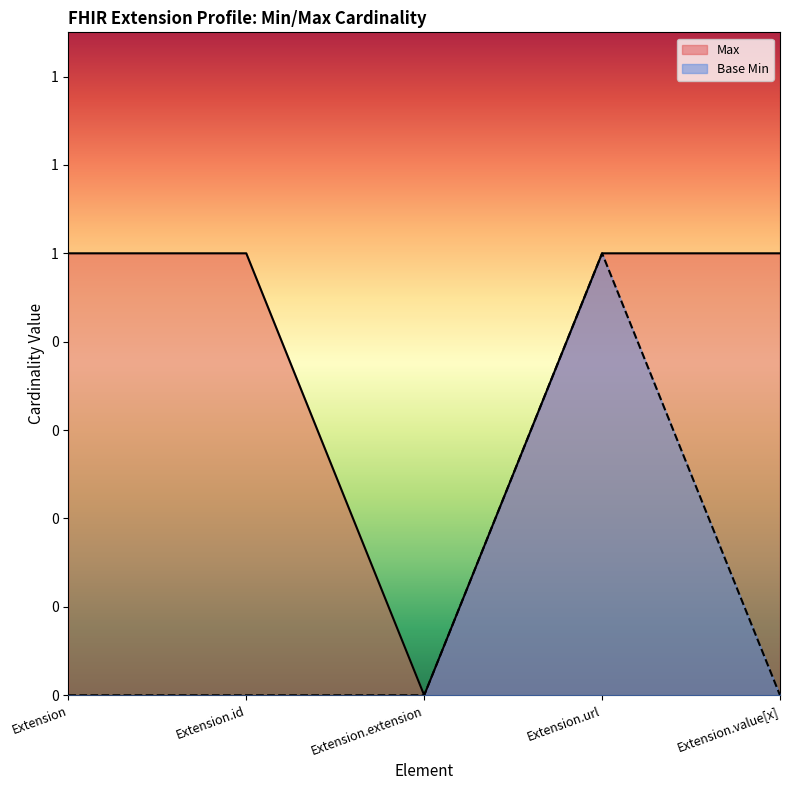

What is the difference between the maximum and minimum values in the Max series?

1